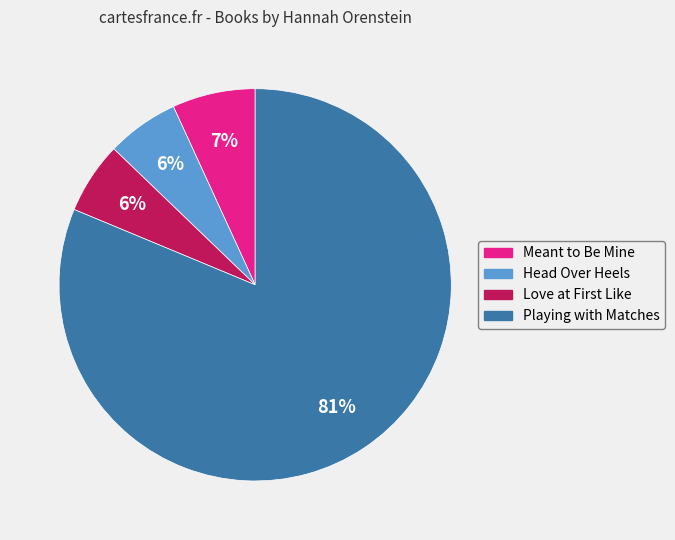

Does Playing with Matches account for over 50% of the chart?

Yes